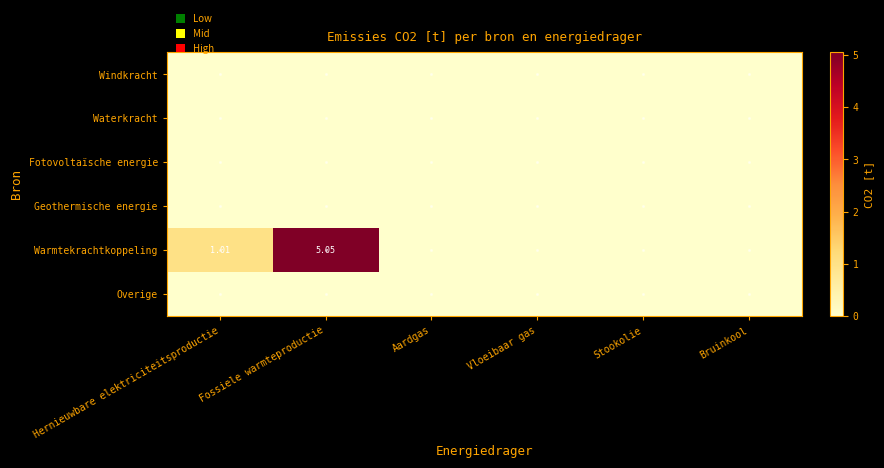

Rank the series by their maximum value, from lowest to highest.

Windkracht, Waterkracht, Fotovoltaïsche energie, Geothermische energie, Overige, Warmtekrachtkoppeling